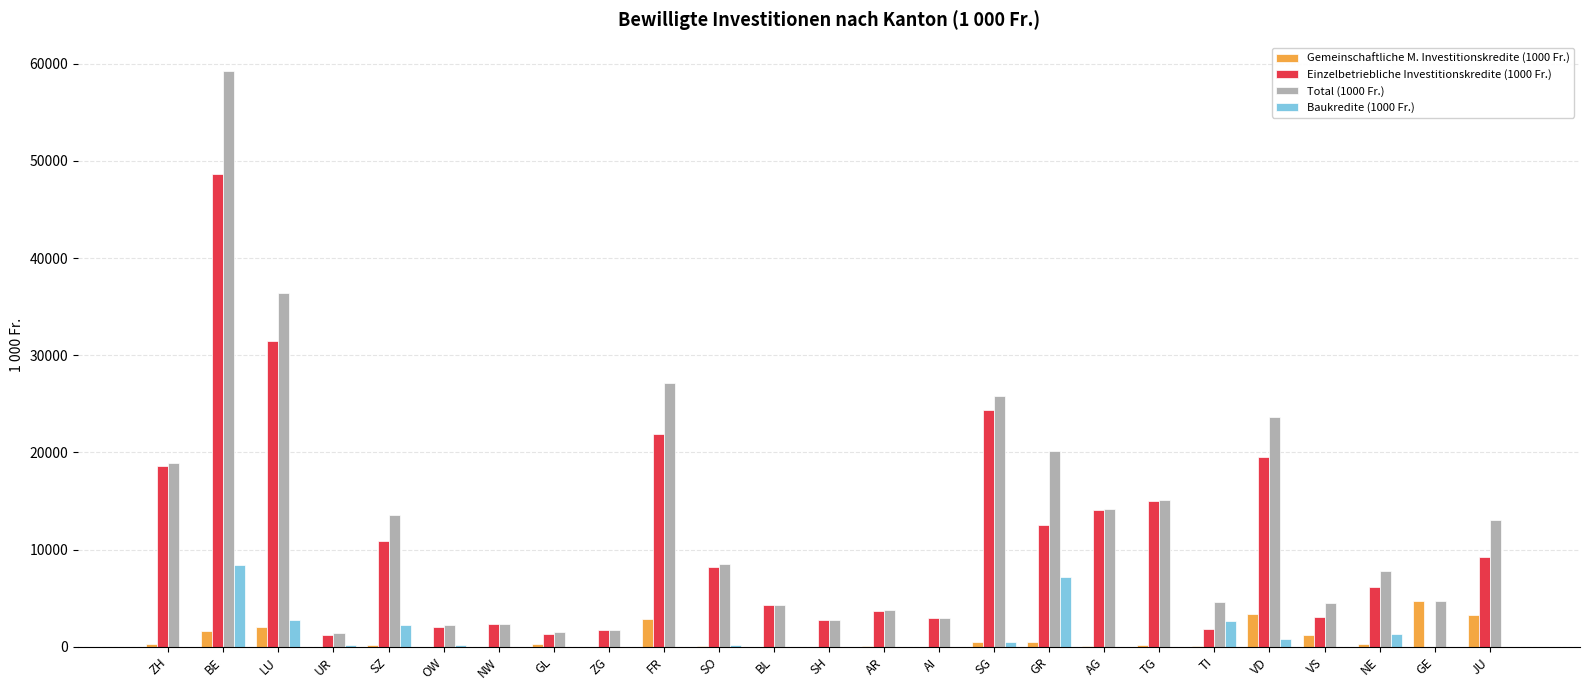

What is the sum of all Total (1000 Fr.) values?

320292.2